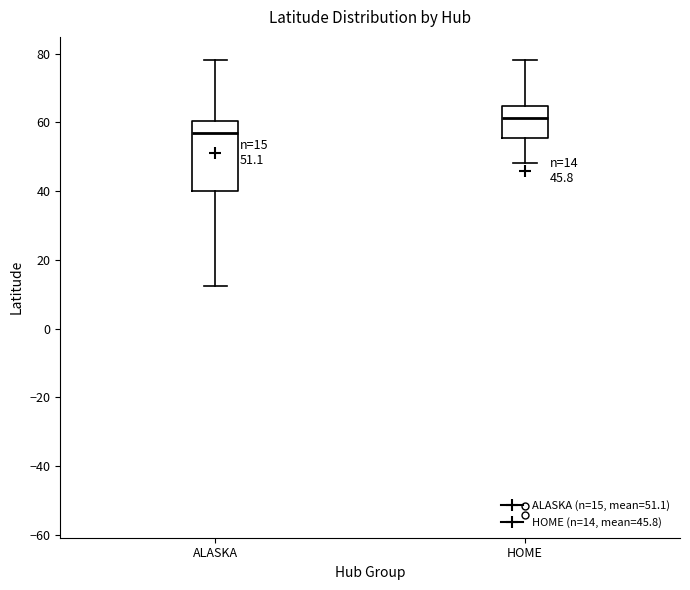

Which box's median line is the highest?

HOME